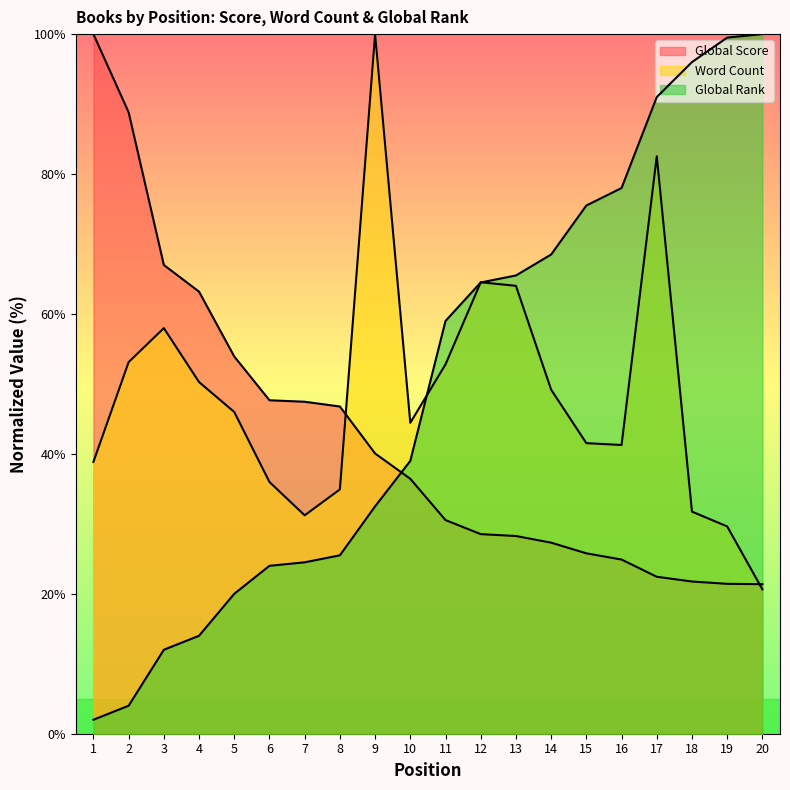

What is the sum of the Global Score values at 5 and 2?

142.7